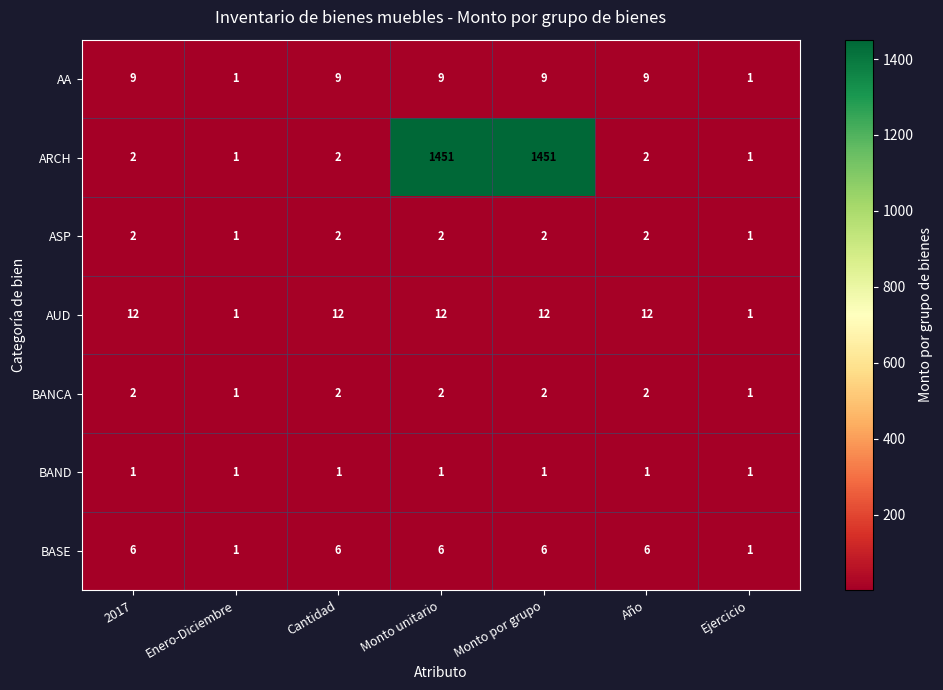

What is the difference between the maximum and minimum values in the AUD series?

11